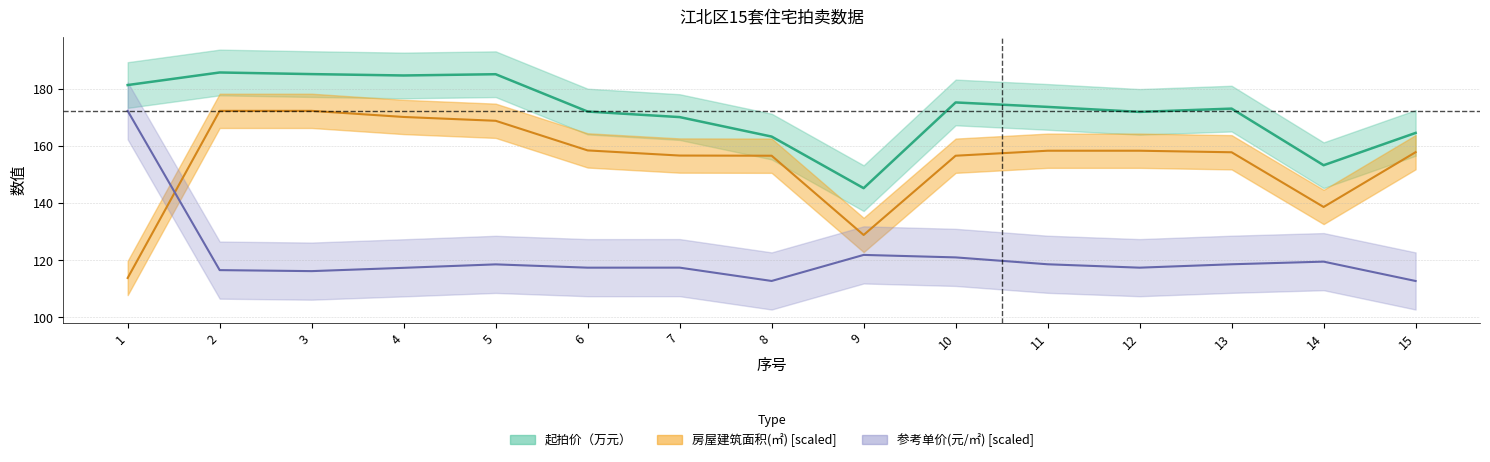

List the series in order of their peak value, lowest first.

房屋建筑面积(㎡), 参考单价(元/㎡), 起拍价（万元）